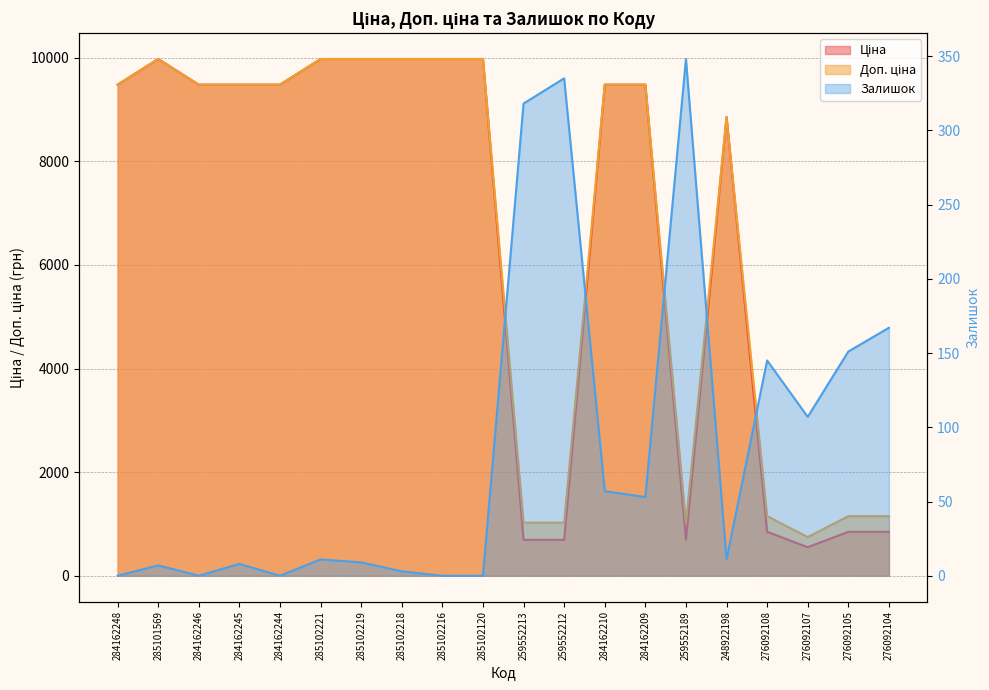

Reading left to right, transcribe all the data shown in this chart.

Ціна: 9480.1	9975.0	9480.1	9480.1	9480.1	9975.0	9975.0	9975.0	9975.0	9975.0	693.7	693.7	9480.1	9480.1	693.7	8856.7	848.4	551.5	848.4	848.4
Доп. ціна: 9480.1	9975.0	9480.1	9480.1	9480.1	9975.0	9975.0	9975.0	9975.0	9975.0	1024.6	1024.6	9480.1	9480.1	1024.6	8856.7	1149.7	747.0	1149.7	1149.7
Залишок: 0.0	7.0	0.0	8.0	0.0	11.0	9.0	3.0	0.0	0.0	318.0	335.0	57.0	53.0	348.0	11.0	145.0	107.0	151.0	167.0